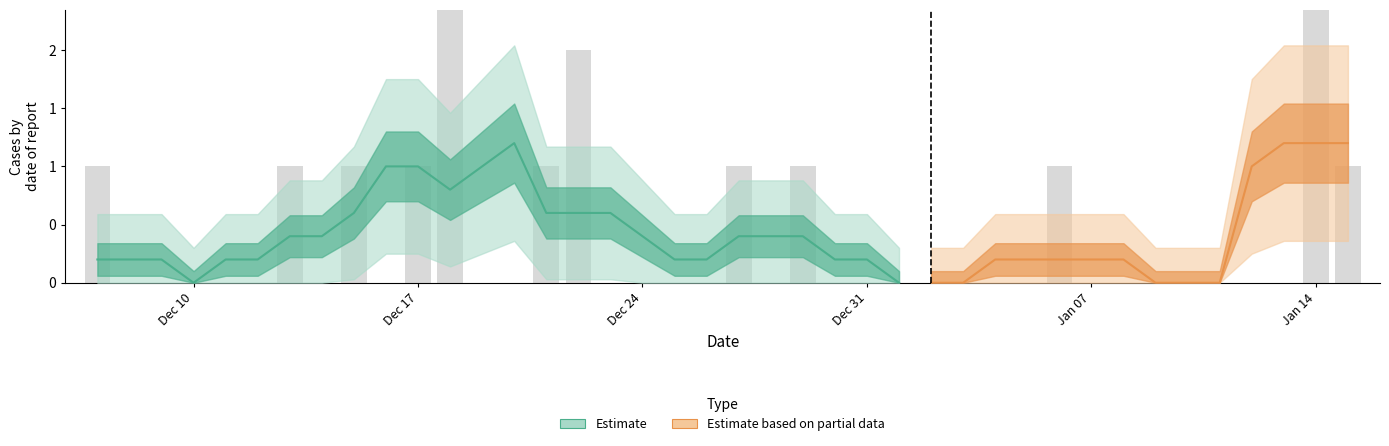

How many values are between 0 and 1?

37